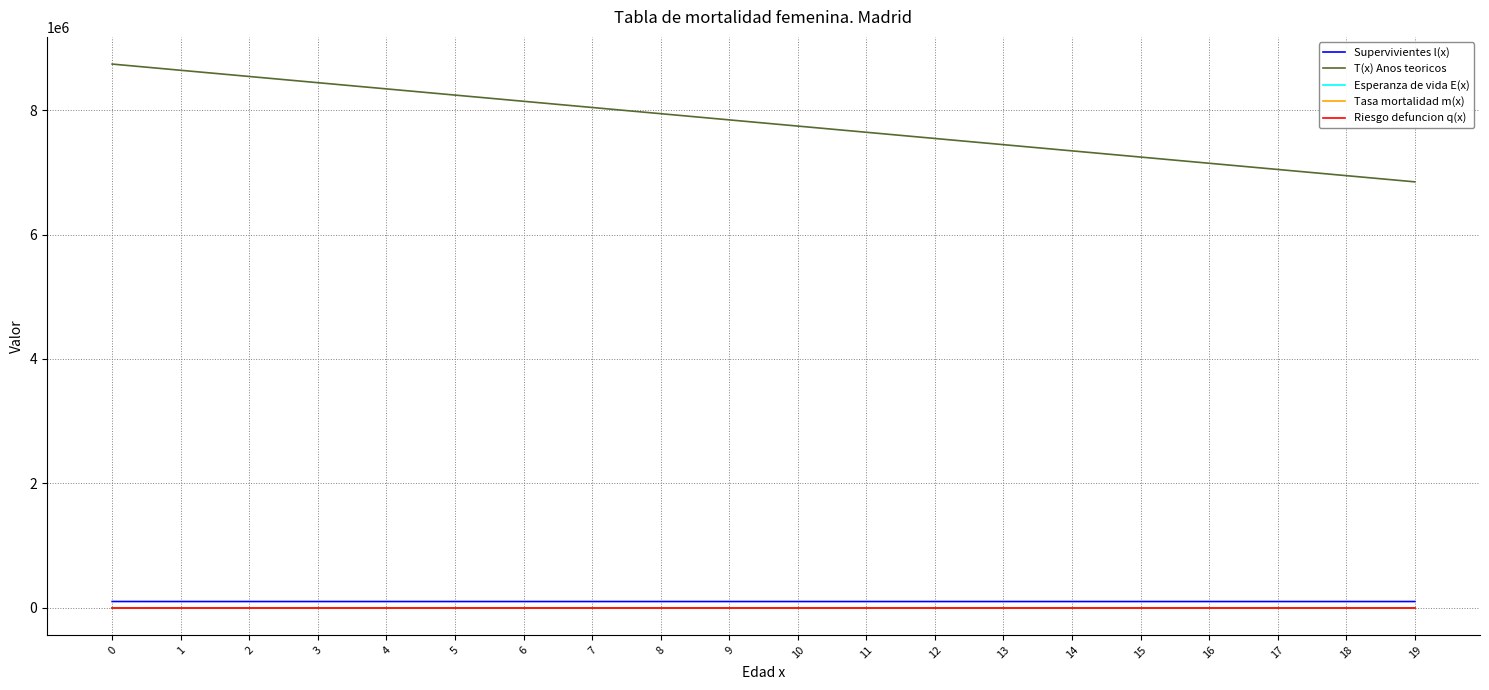

What are all the series names shown in the legend?

Supervivientes l(x), T(x) Anos teoricos, Esperanza de vida E(x), Tasa mortalidad m(x), Riesgo defuncion q(x)